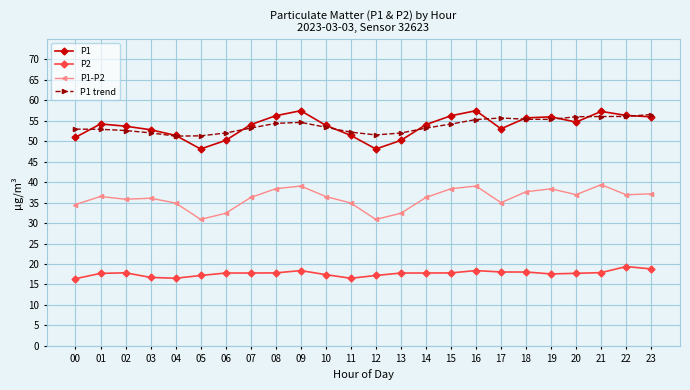

The value of P1 trend at 07 is 70.9. True or false?

False